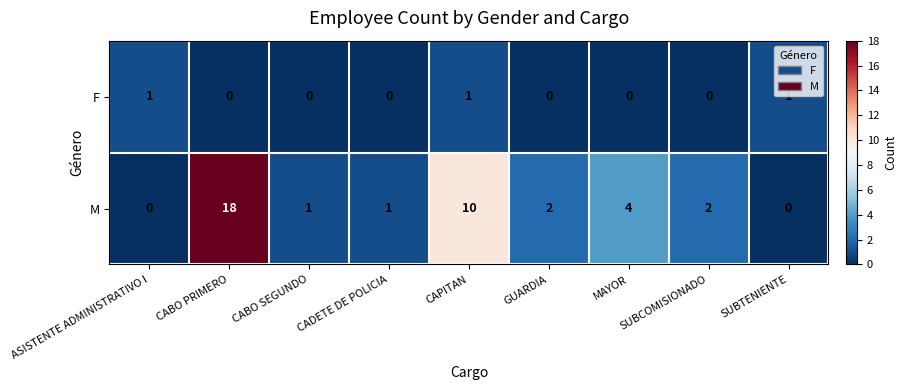

True or false: F has a value of 0 at SUBTENIENTE.

False